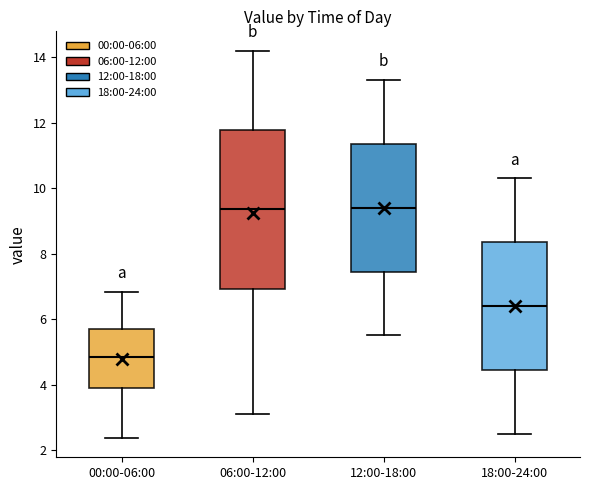

Comparing the boxes themselves (not the whiskers), which one is the tallest?

06:00-12:00